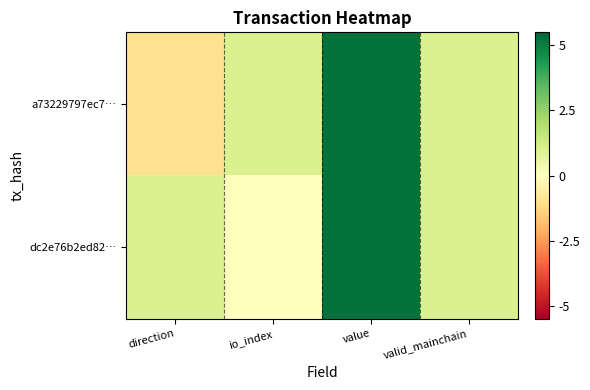

Which series has the largest range (max minus min)?

a73229797ec7…